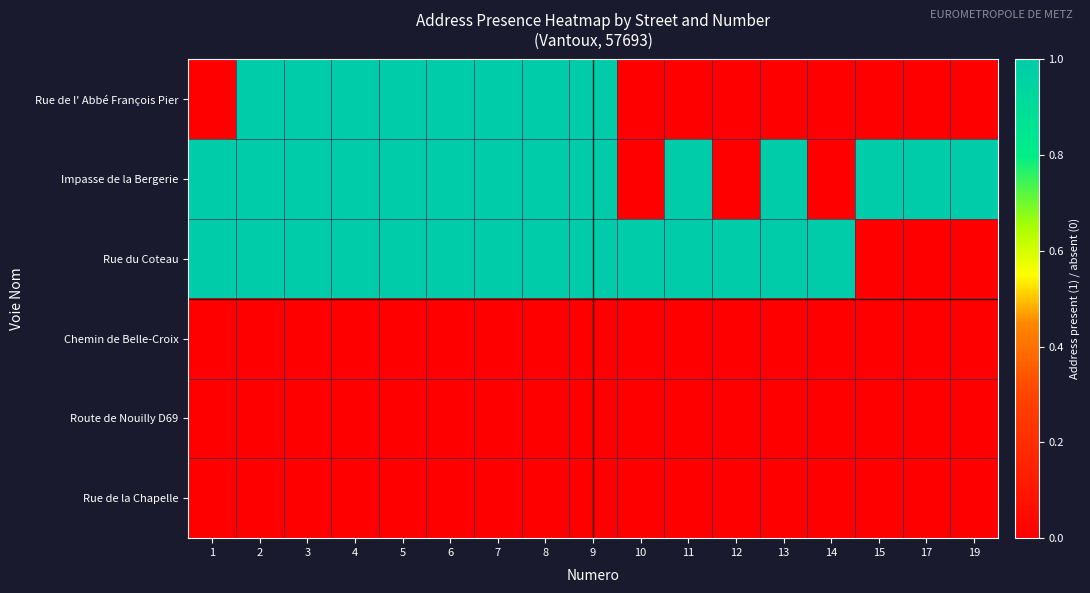

Which series changed the most between 1 and 7?

Rue de l' Abbé François Pier